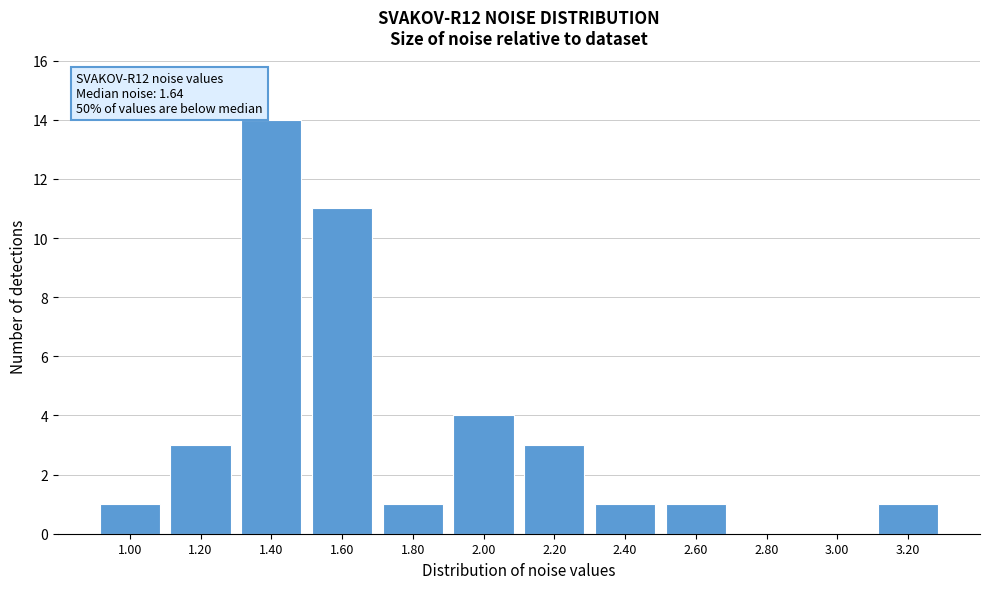

Reading left to right, list all the values displayed in this chart.

1.00=1	1.20=3	1.40=14	1.60=11	1.80=1	2.00=4	2.20=3	2.40=1	2.60=1	2.80=0	3.00=0	3.20=1